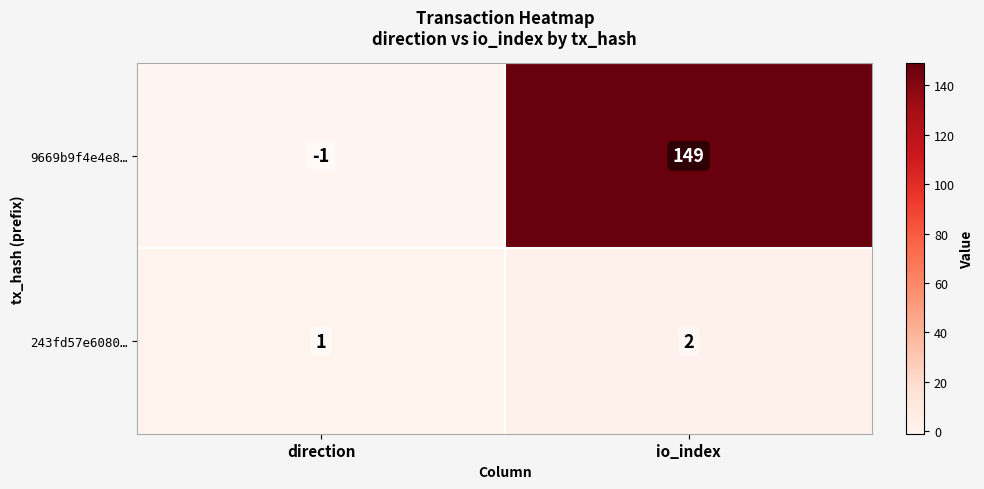

True or false: 243fd57e6080… has a value of 2 at io_index.

True